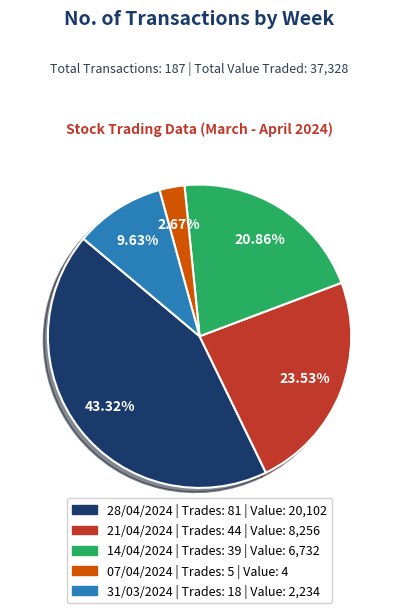

Does any single category account for the majority?

No